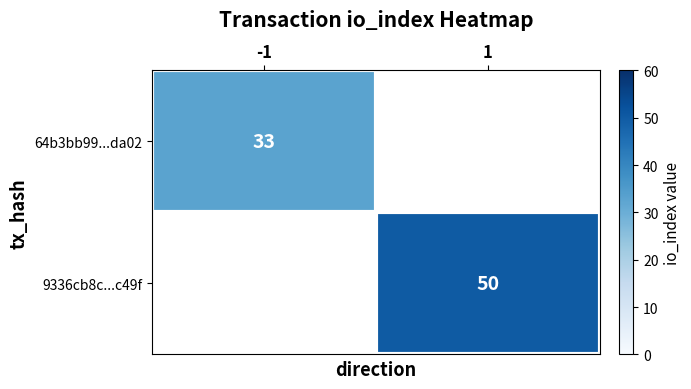

The 64b3bb99...da02 series shows 33 at -1. True or false?

True